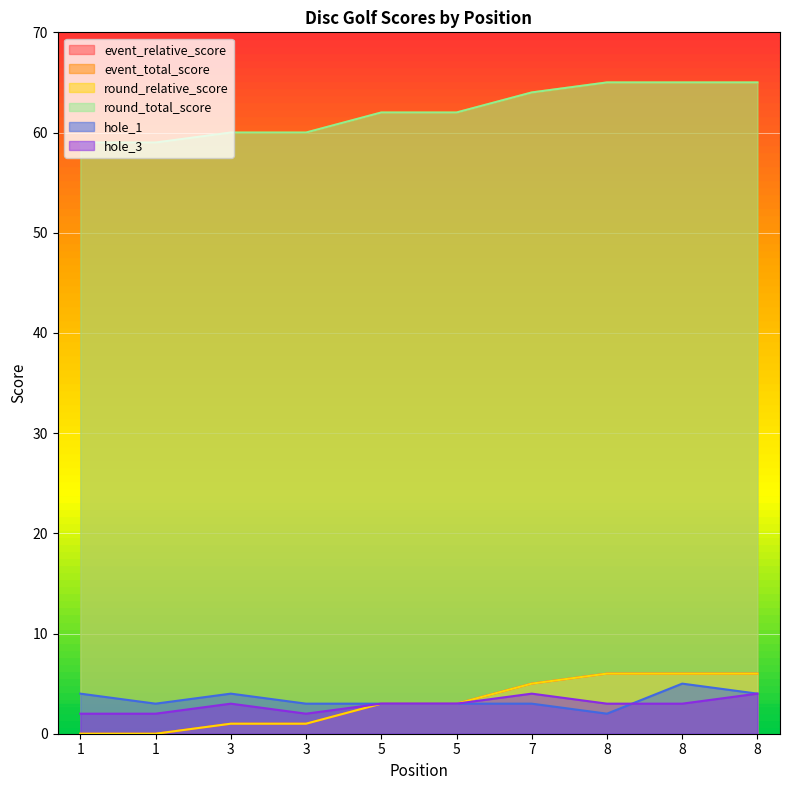

At which label is event_total_score closest to 62?

5